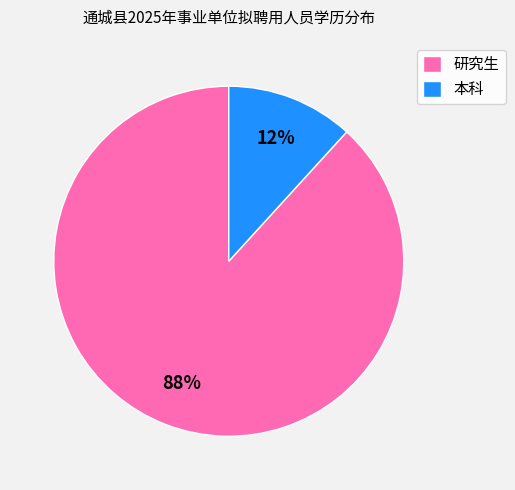

Between 研究生 and 本科, which is larger?

研究生